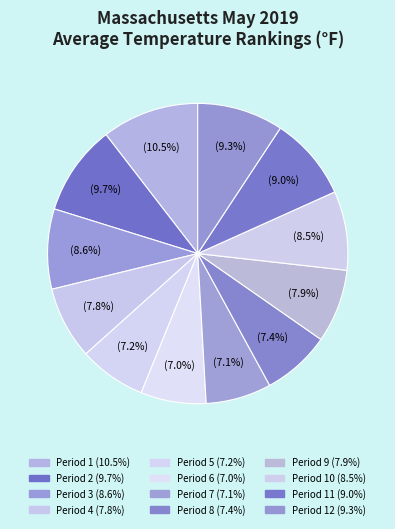

Which category has the biggest portion of the pie?

Period 1